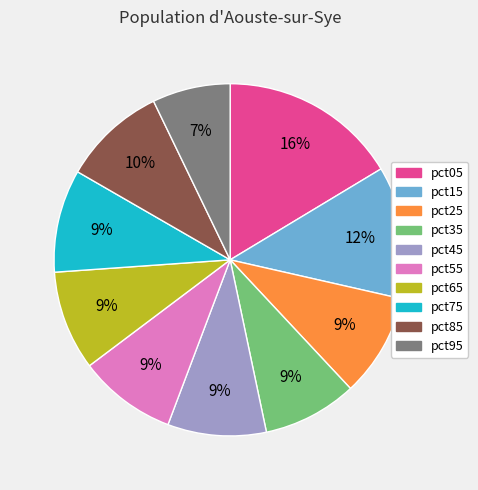

Is there any slice that represents more than half of the pie?

No